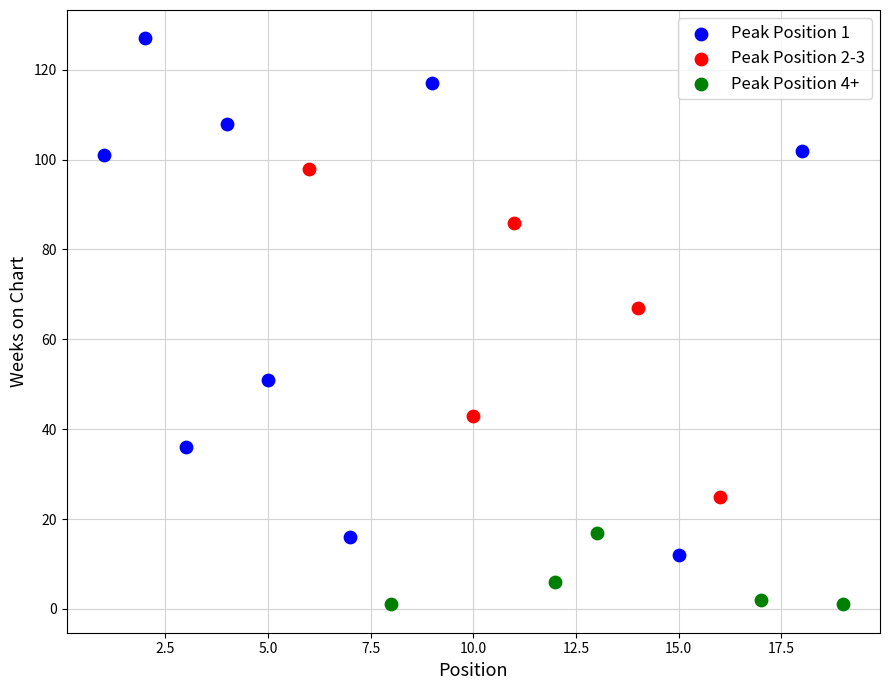

Which series contains the highest Y value?

Peak Position 1